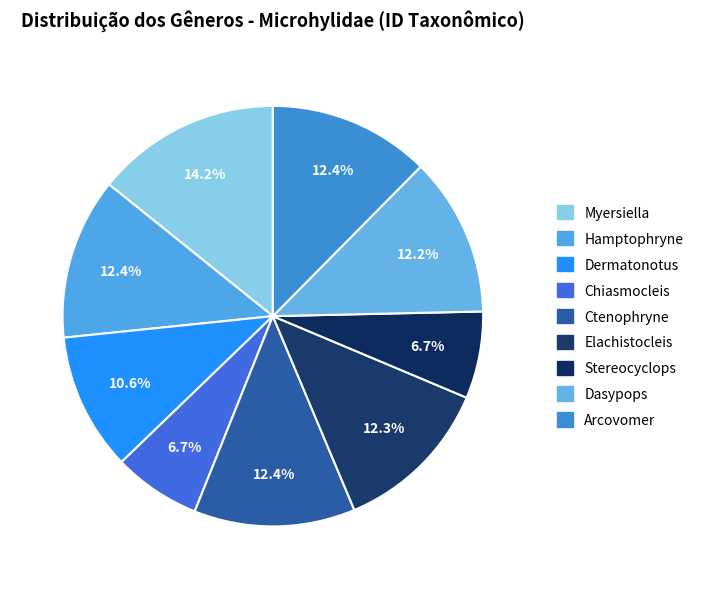

How many segments does this pie chart have?

9